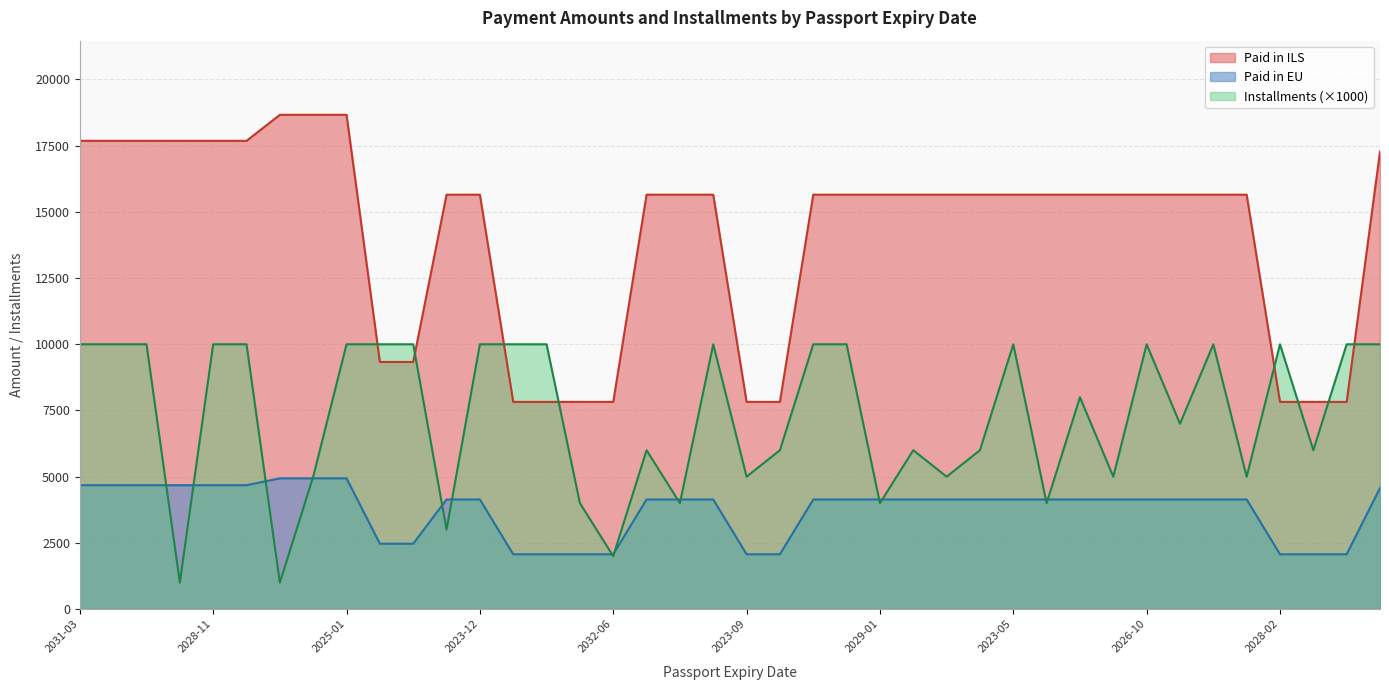

Rank the series by their average value, from lowest to highest.

Paid in EU, Installments (×1000), Paid in ILS